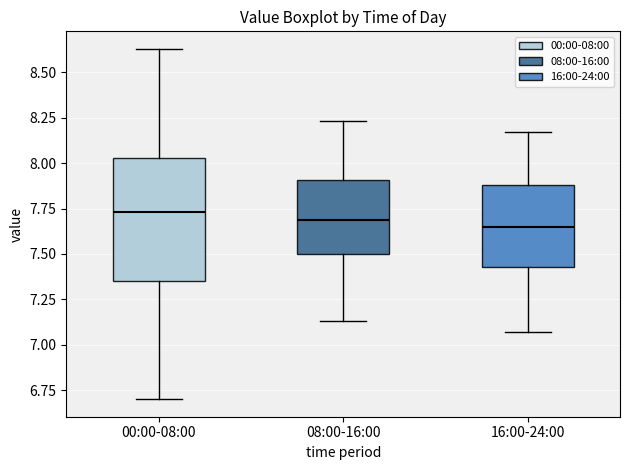

Where is the upper edge of the box for 08:00-16:00 on the y-axis? The values are not printed on the chart, so give them approximately, as read against the axis.

7.90